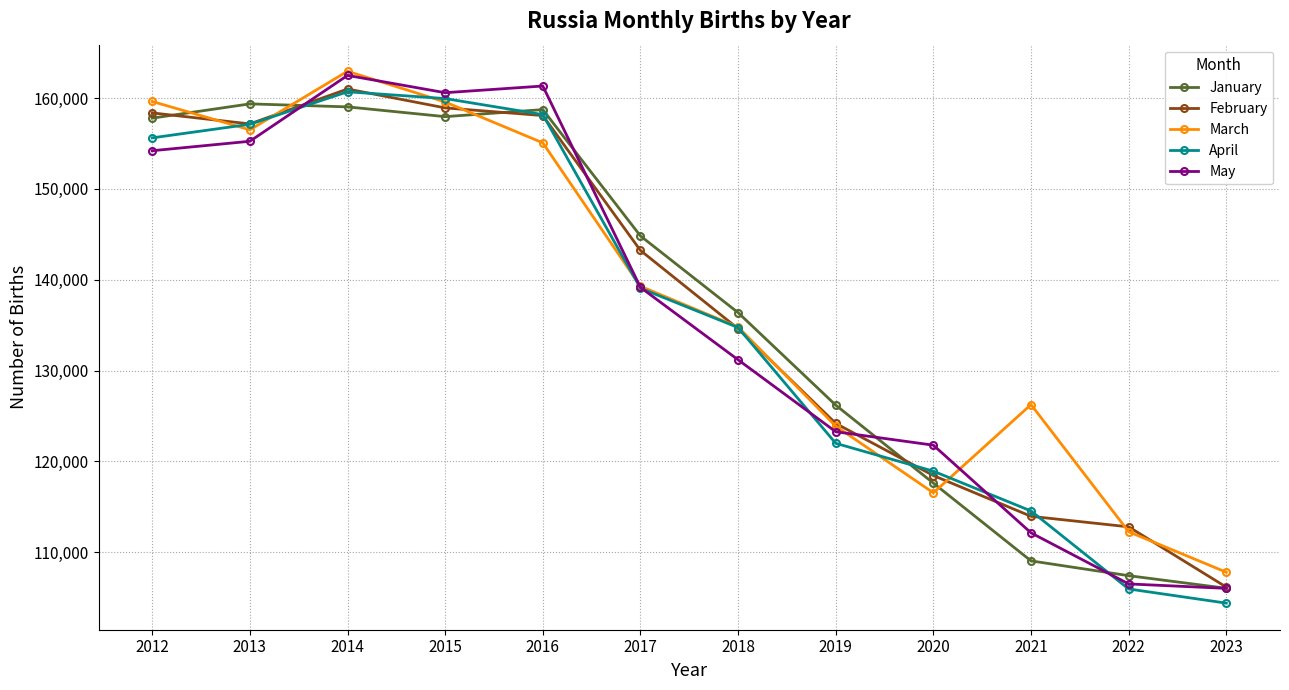

How many series are shown in this chart?

5